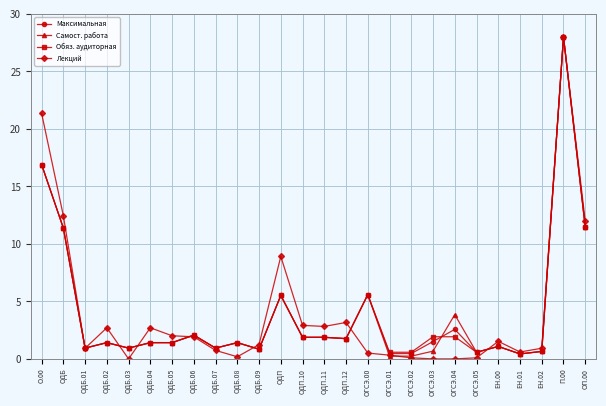

Is it true that Обяз. аудиторная equals 1.9 at ОДП.11?

True